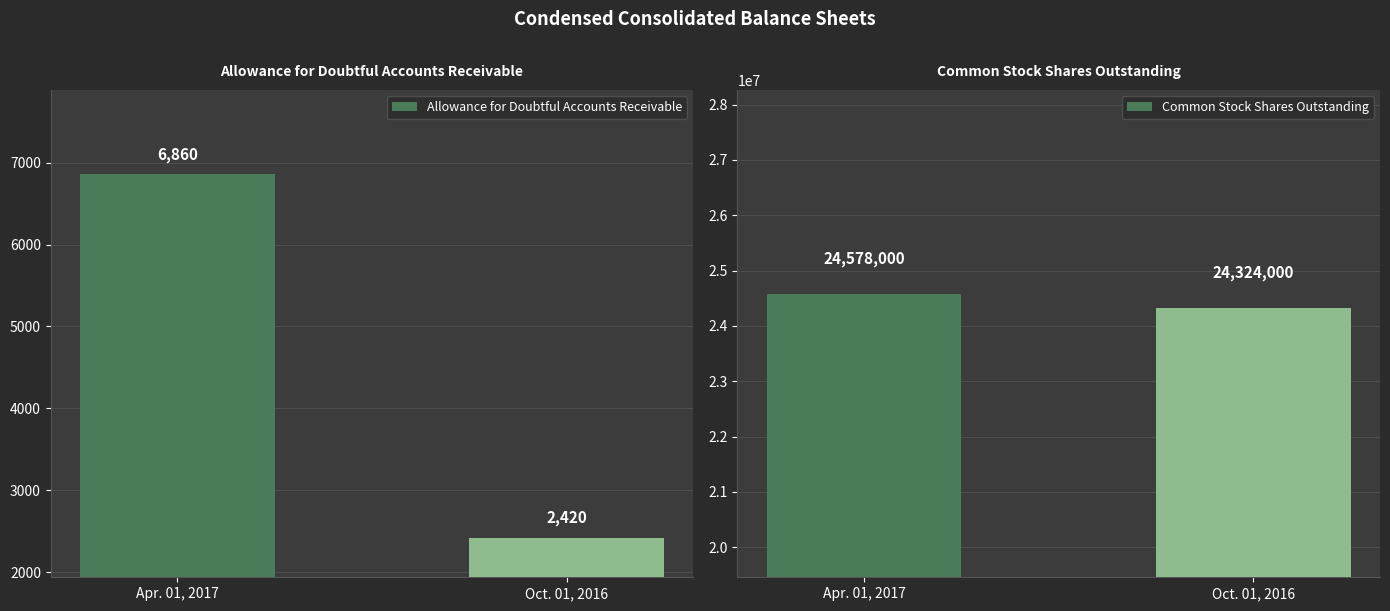

List the series in order of their peak value, lowest first.

Allowance for Doubtful Accounts Receivable, Common Stock Shares Outstanding